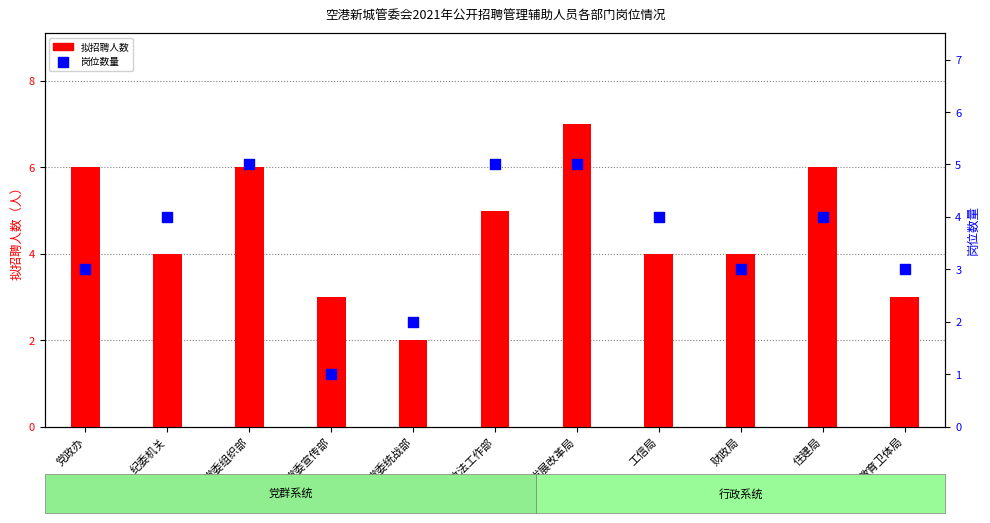

What is the total value across all series at 财政局?

7